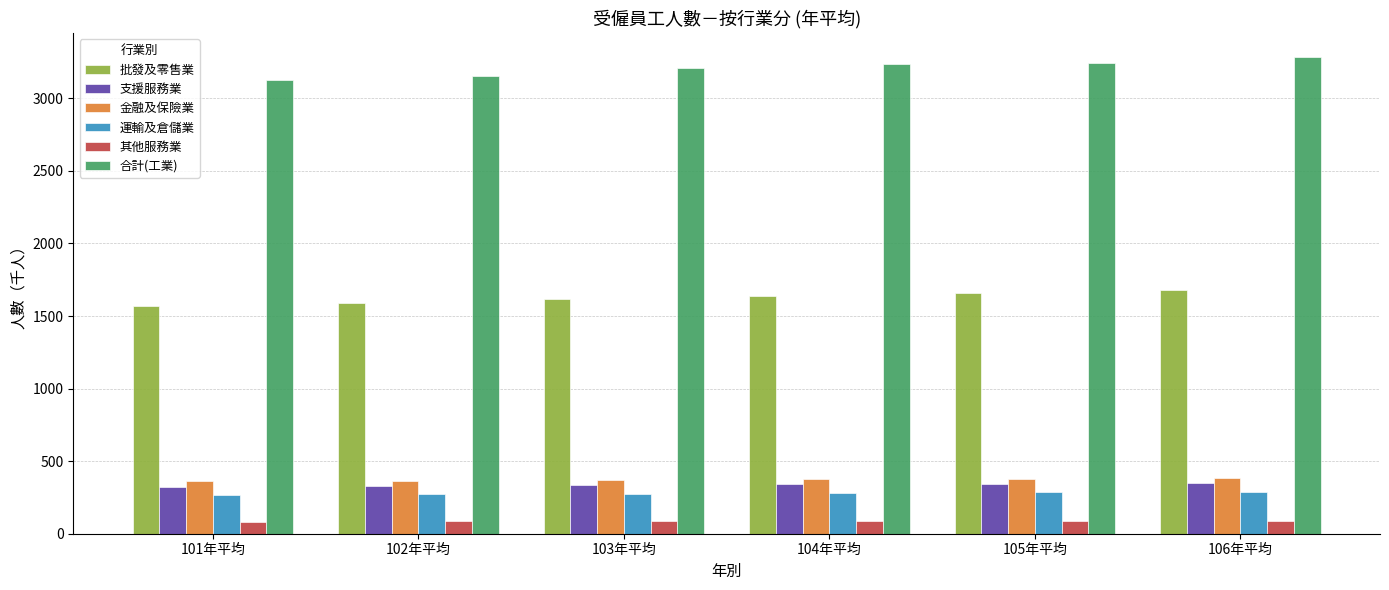

What is the difference between the maximum and minimum values in the 運輸及倉儲業 series?

23